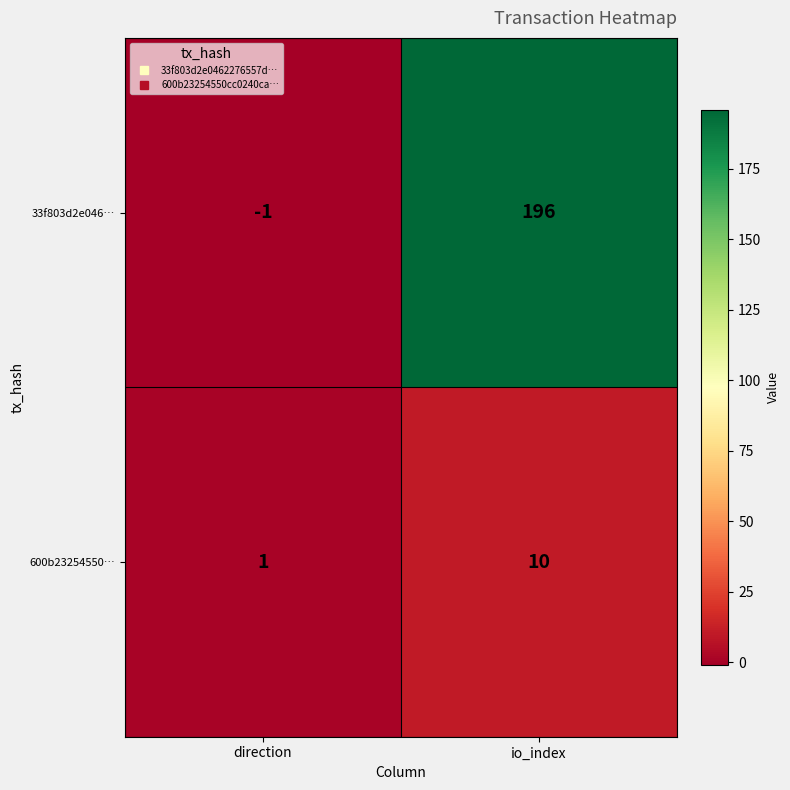

At how many categories does at least one series exceed 177?

1